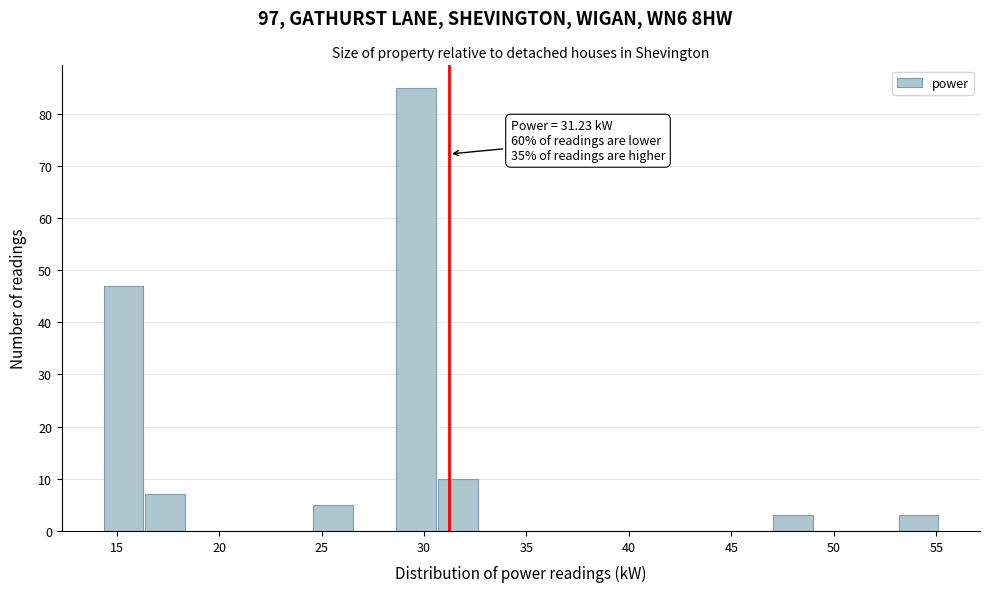

Over which range of the x-axis is the bar tallest?

28.5 to 30.5